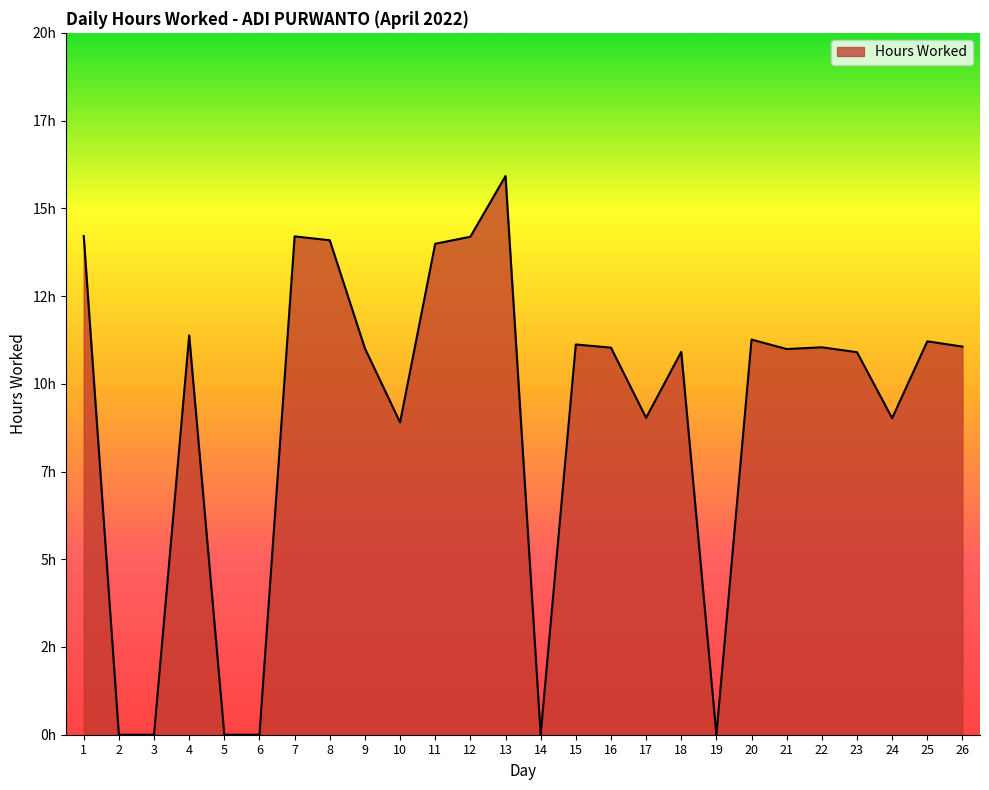

Does the chart display data point markers on the line(s)?

No